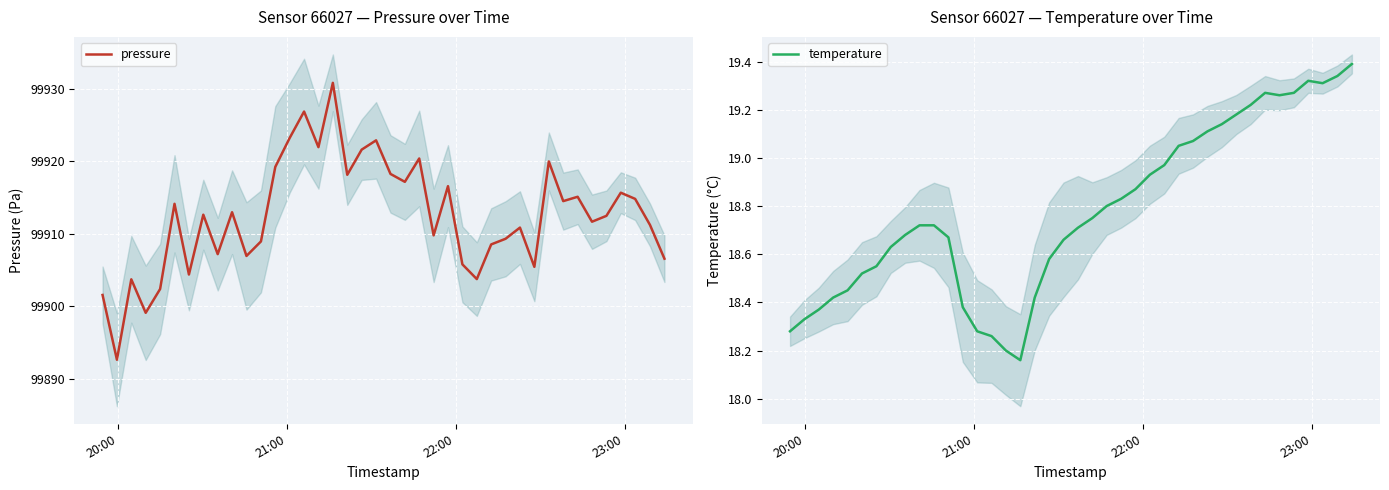

List the series in order of their overall mean, lowest first.

temperature, pressure